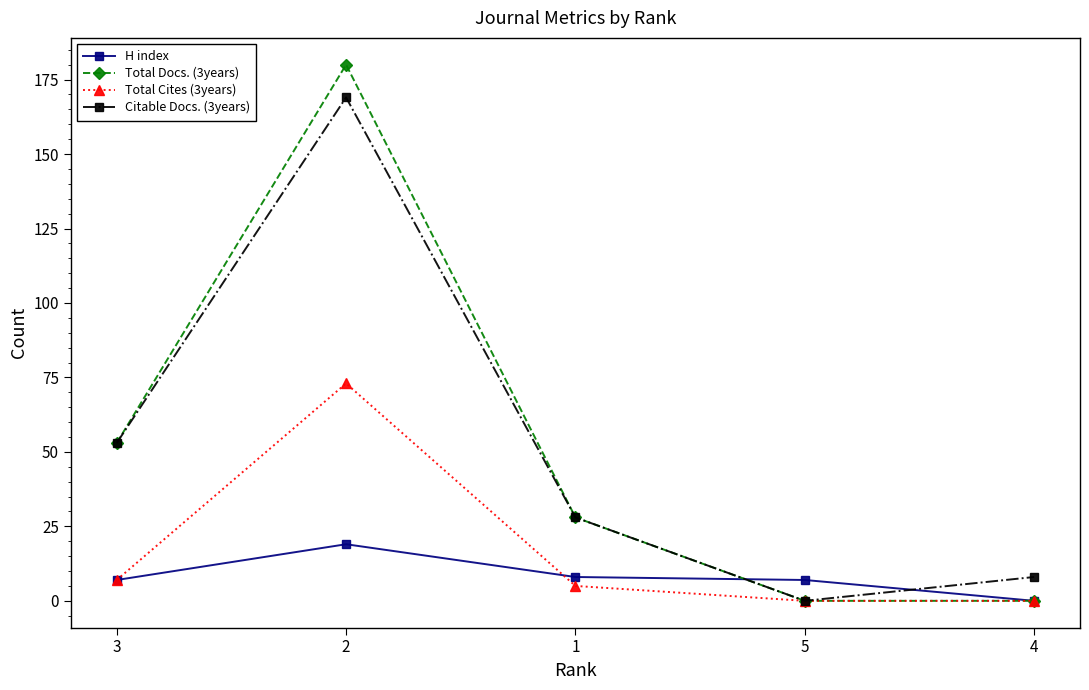

What is the value of the H index point at the 3rd from the left?

8